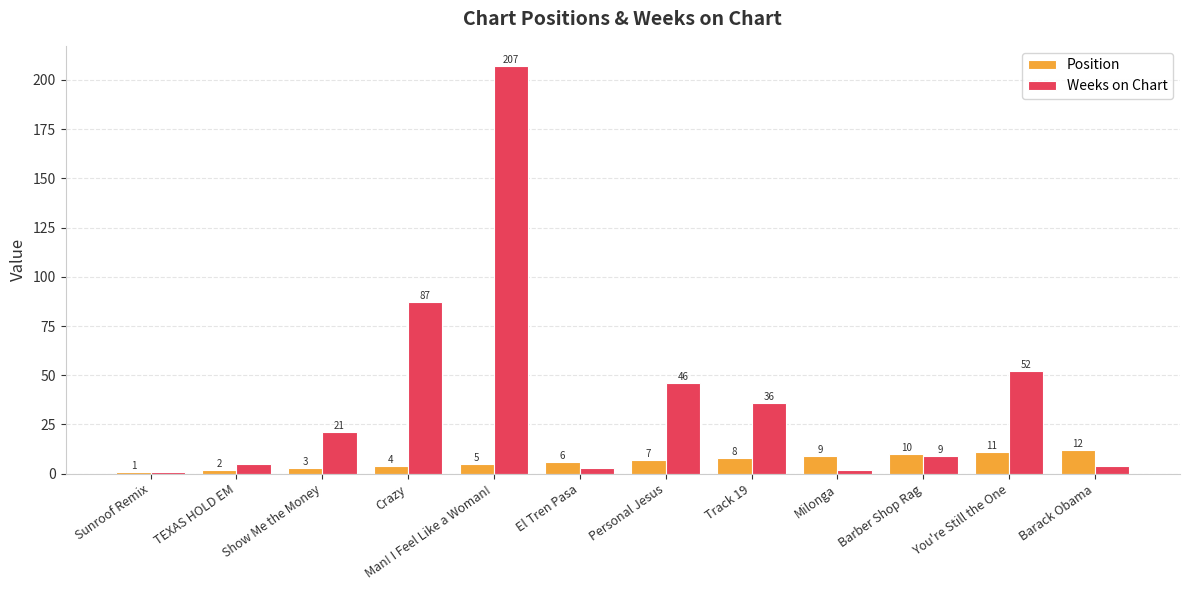

Does the chart contain stacked bars?

No